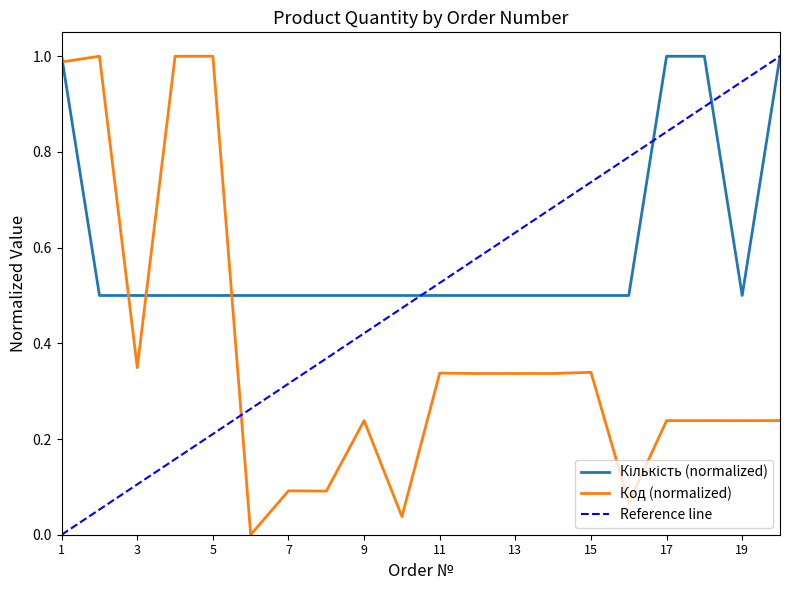

Which series ends up on top after the final intersection of Код (normalized) and Reference line?

Reference line